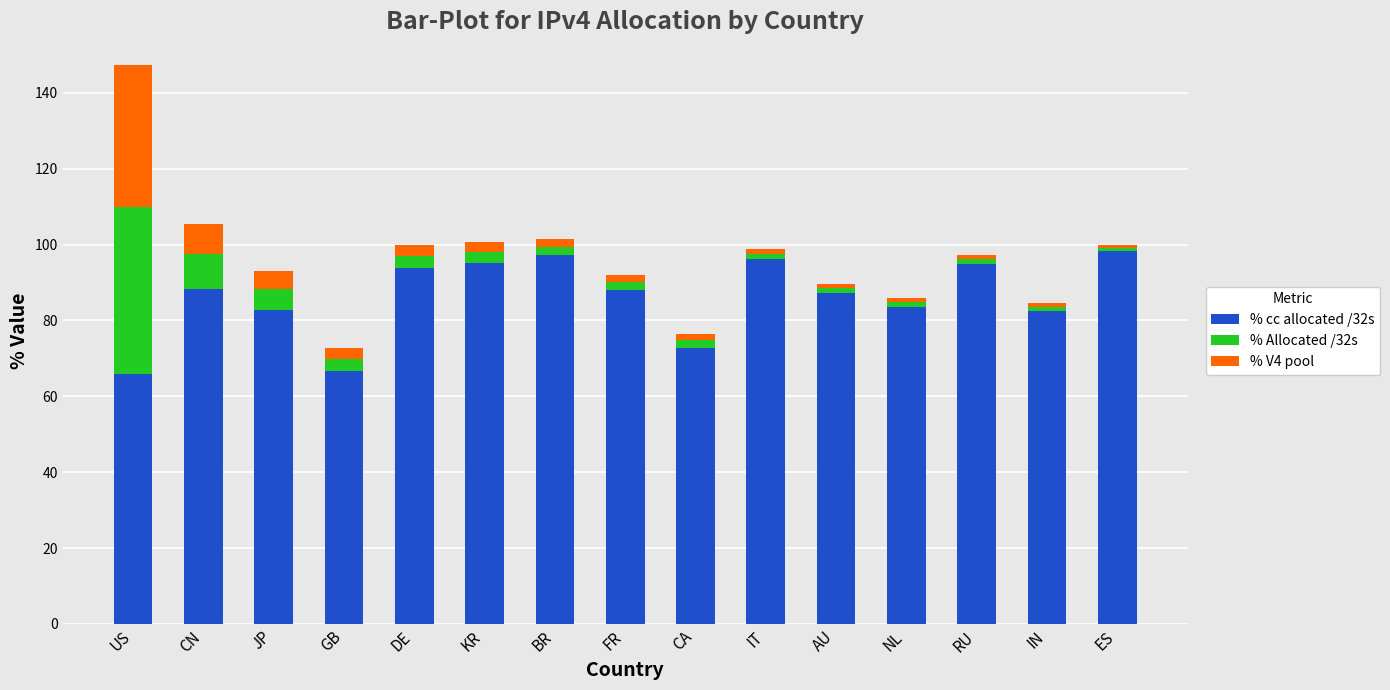

The value of % cc allocated /32s at RU is 138.2. True or false?

False